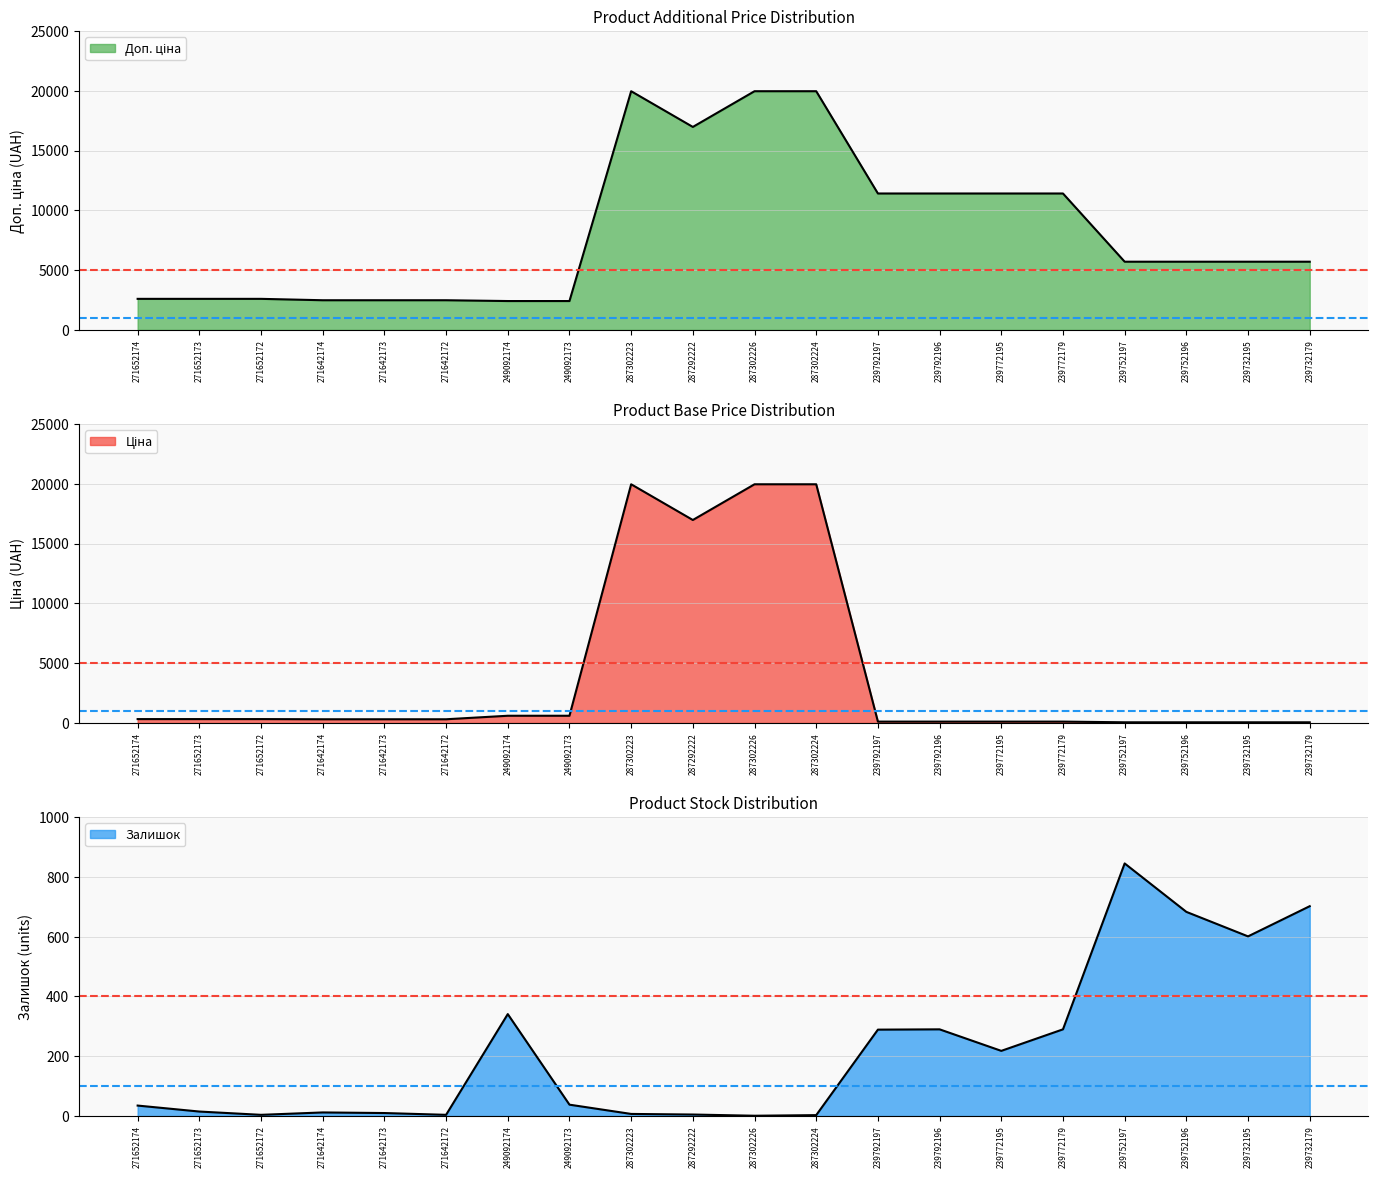

At how many categories does at least one series exceed 7940?

8